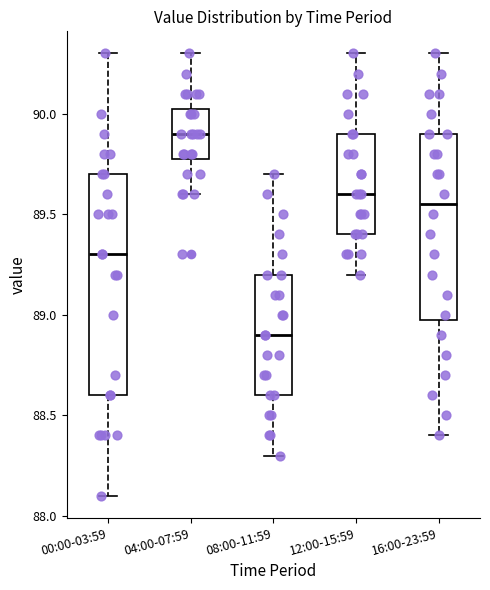

Where is the lower edge of the box for 04:00-07:59 on the y-axis? The values are not printed on the chart, so give them approximately, as read against the axis.

89.80